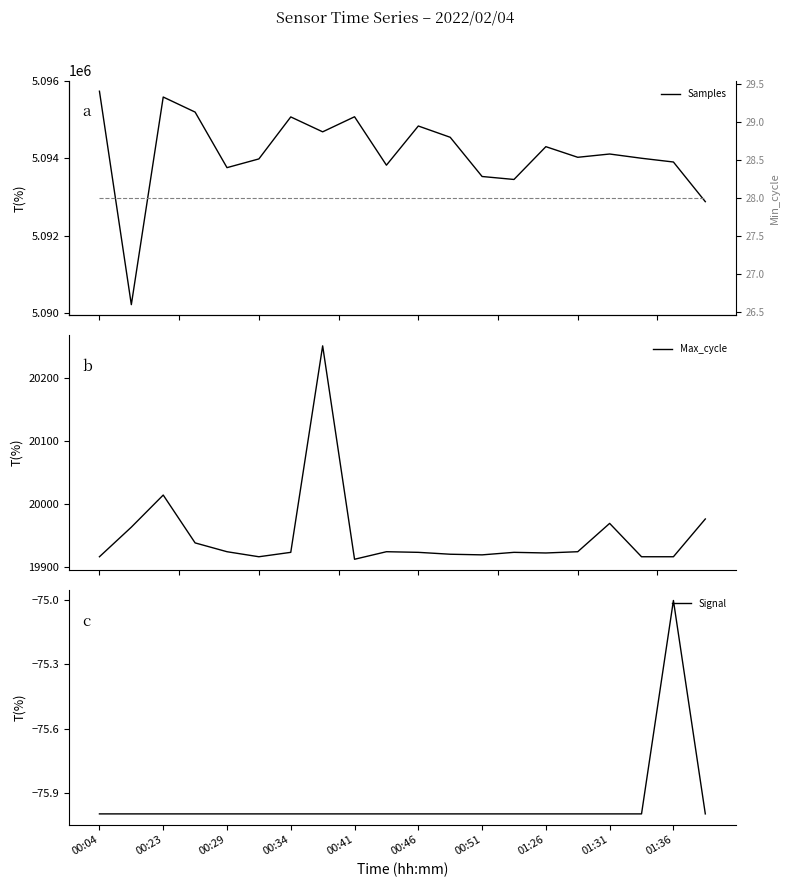

What is the highest value of the Max_cycle series?

20251